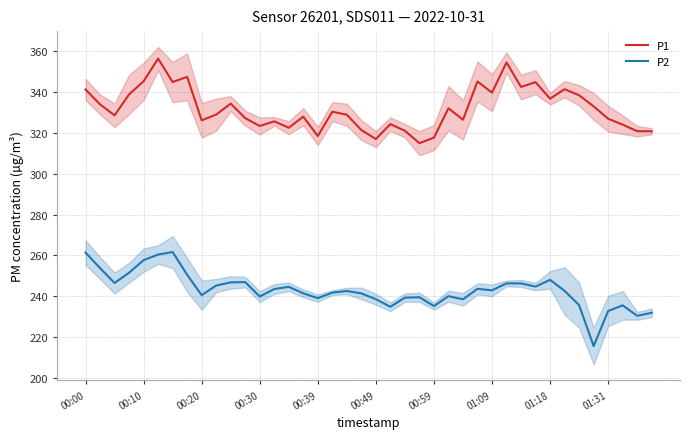

List the series in order of their overall mean, lowest first.

P2, P1